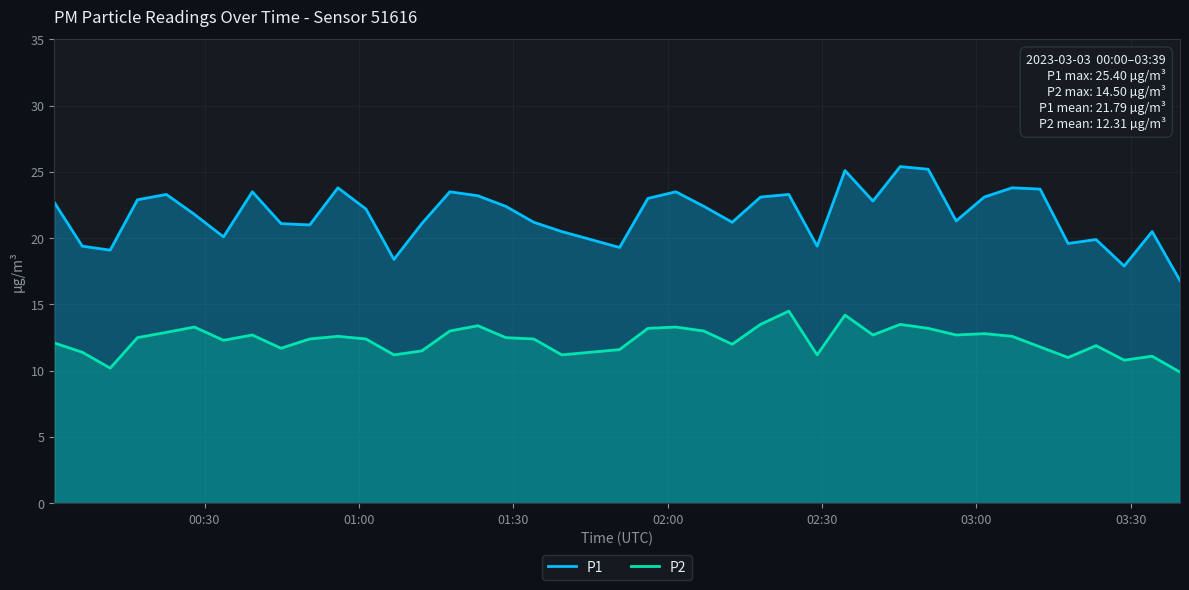

At how many categories does at least one series exceed 20?

31